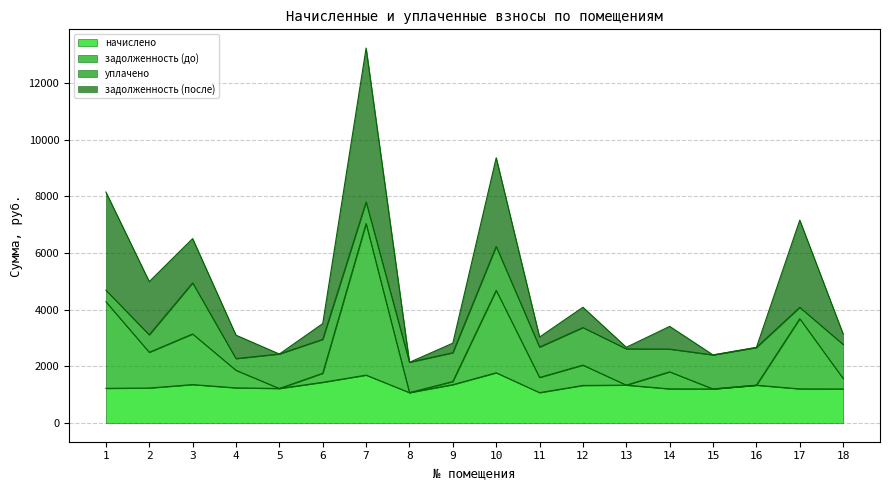

What is the difference between the начислено values at 7 and 13?

353.3